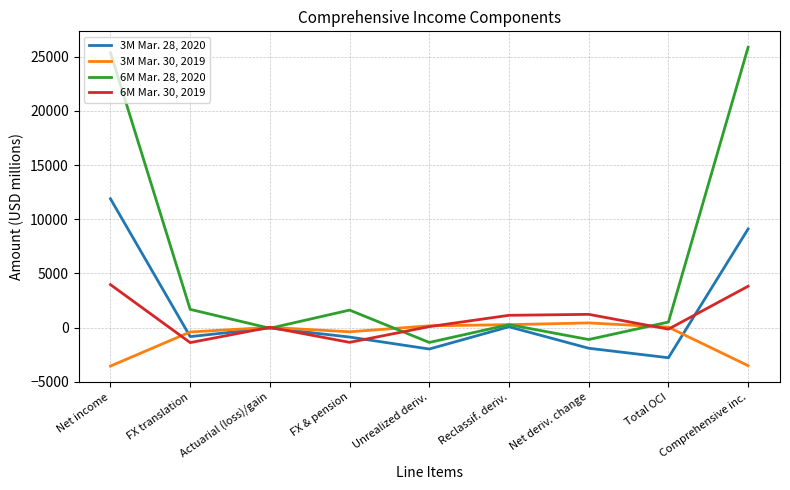

Rank the series by their maximum value, from lowest to highest.

3M Mar. 30, 2019, 6M Mar. 30, 2019, 3M Mar. 28, 2020, 6M Mar. 28, 2020